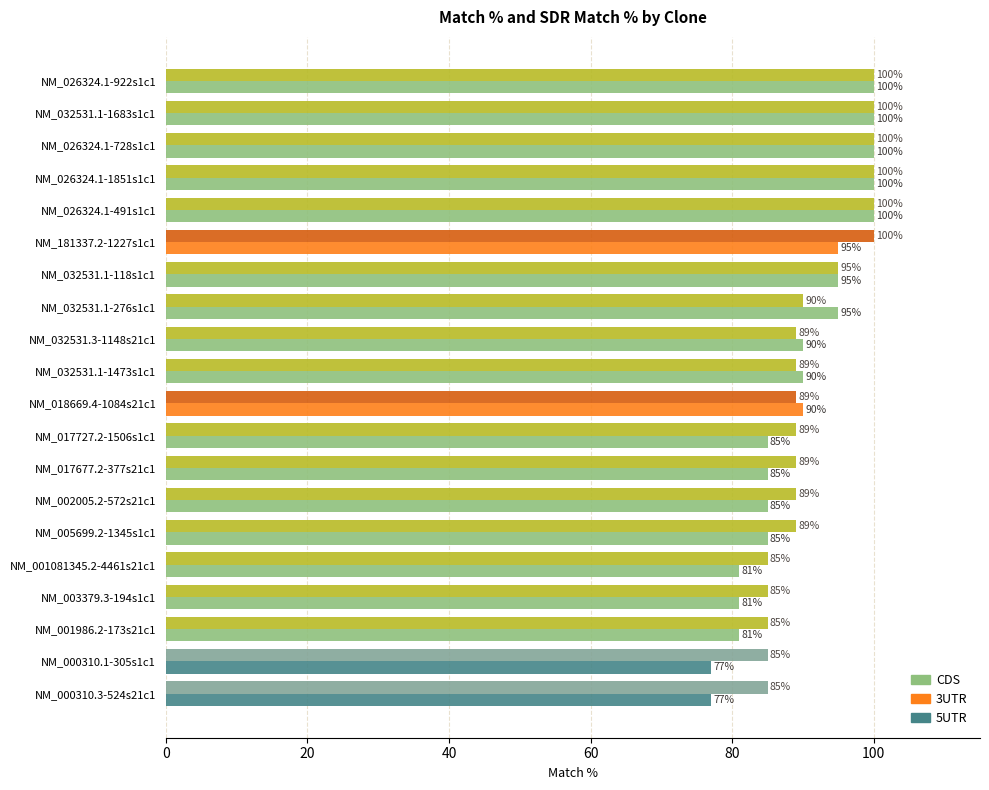

What is the greatest value displayed?

100